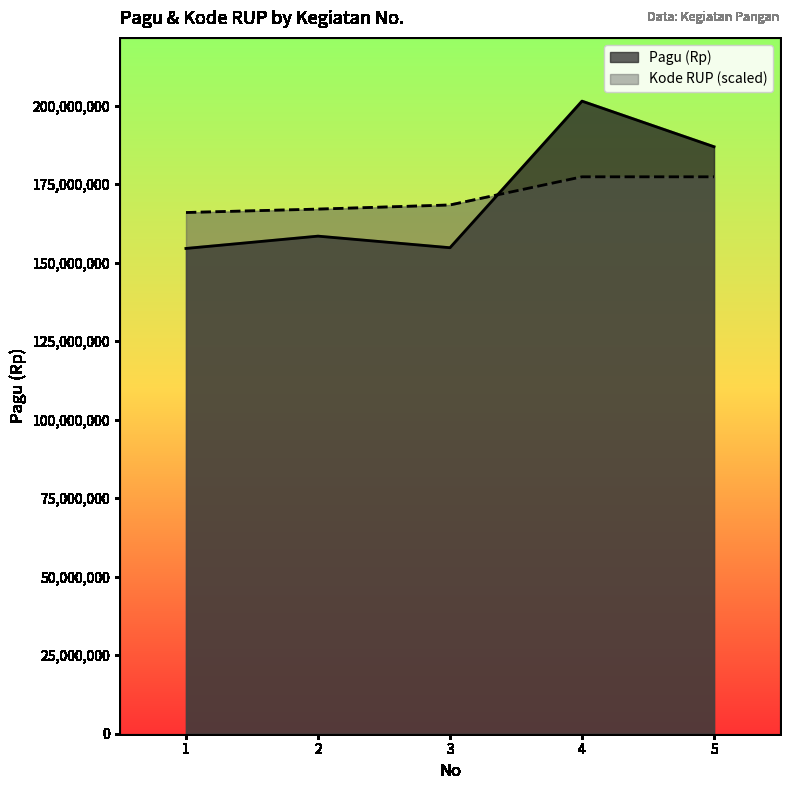

What is the value of the Kode RUP point at the 1st from the left?

165966314.3